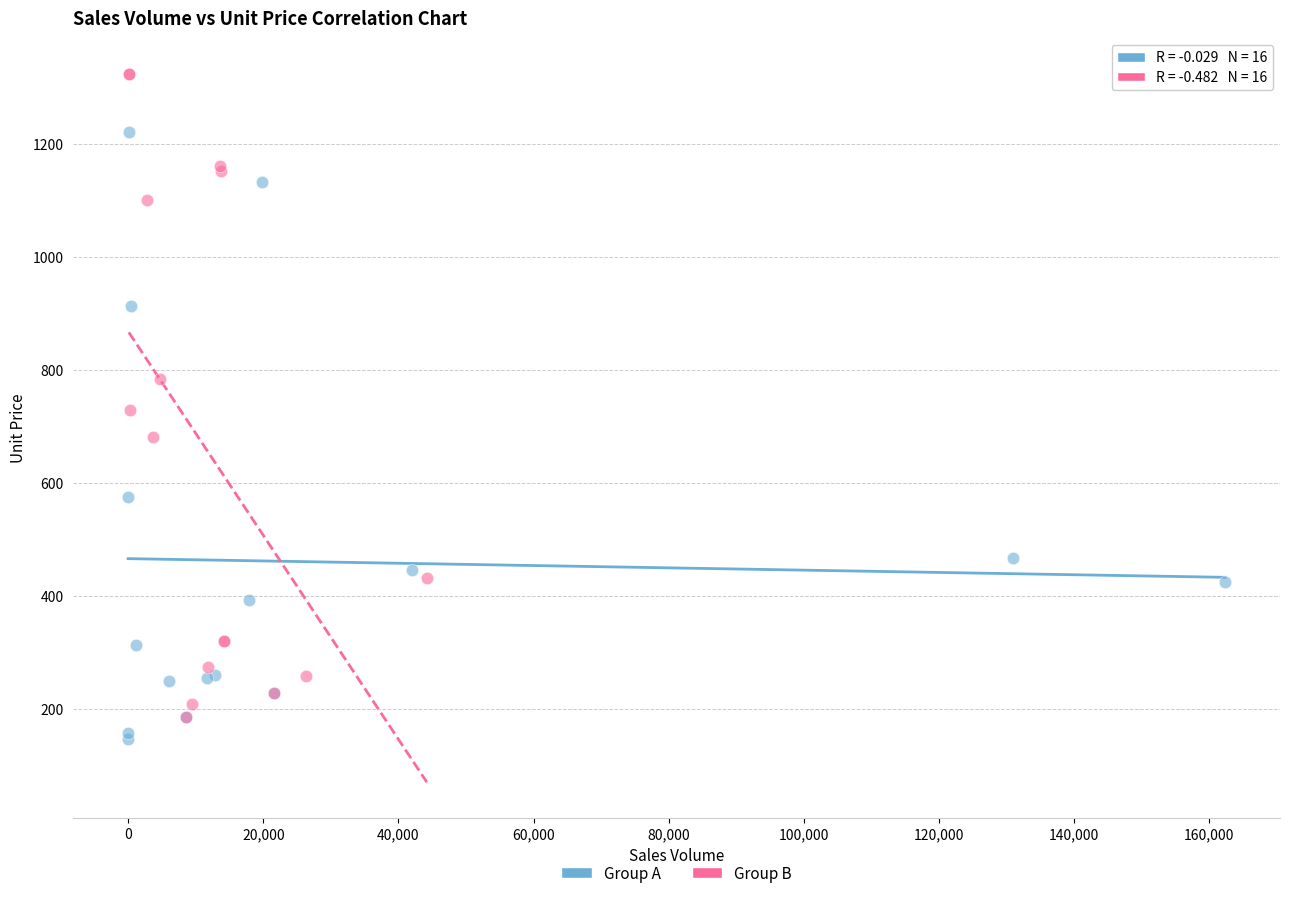

Which series has the widest spread of Y values?

Group B